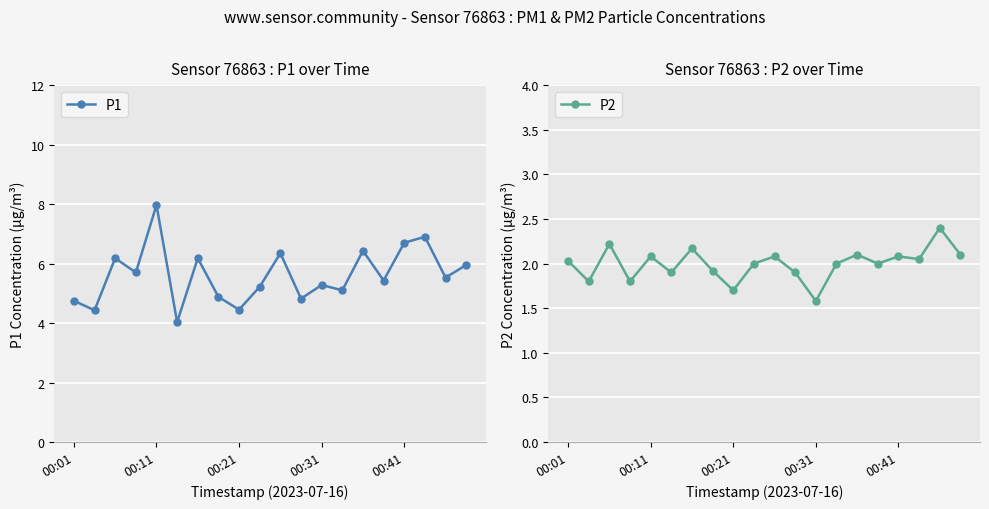

The P1 series shows 4.5 at 00:21. True or false?

True